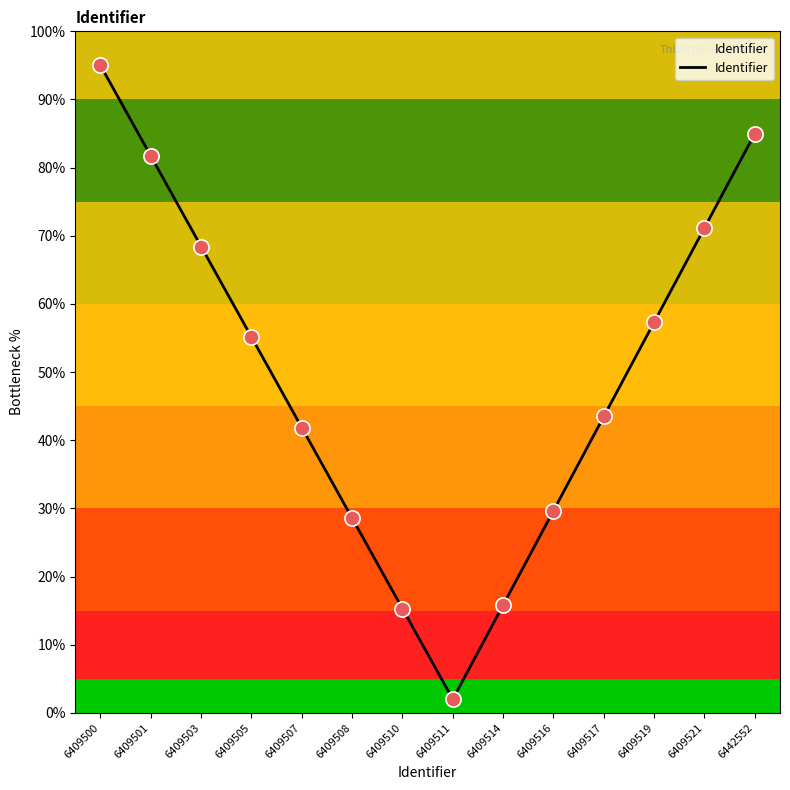

What is the change in value from 6409507 to 6409514?

-26.0